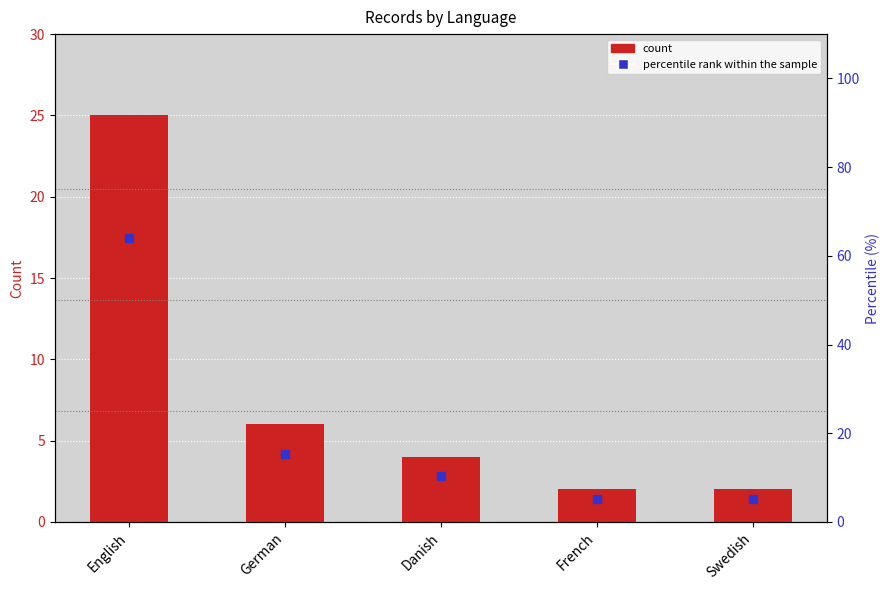

What are all the series names shown in the legend?

count, percentile rank within the sample